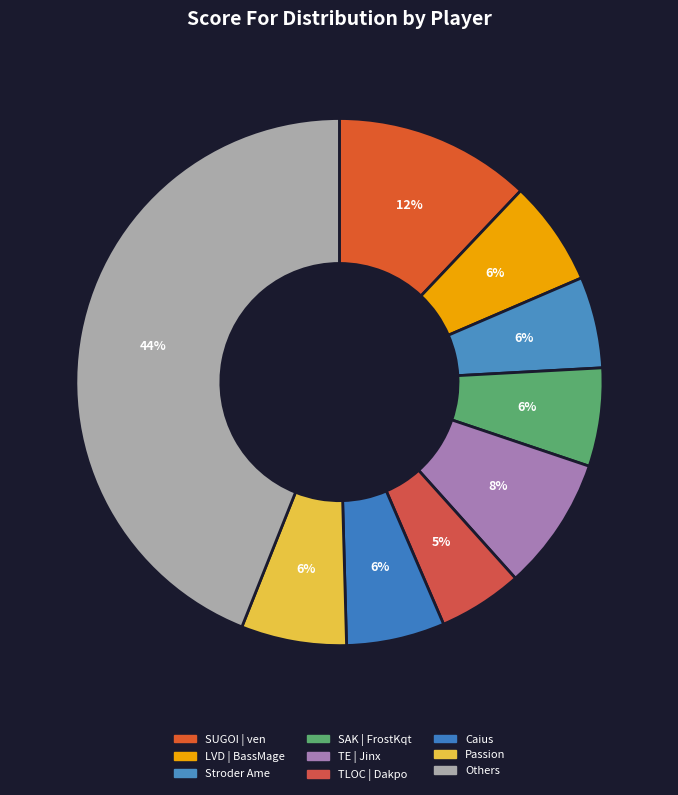

How many segments does this pie chart have?

9